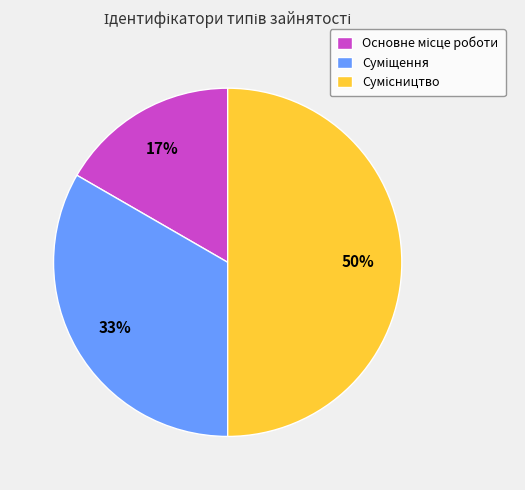

How many slices are in this pie chart?

3